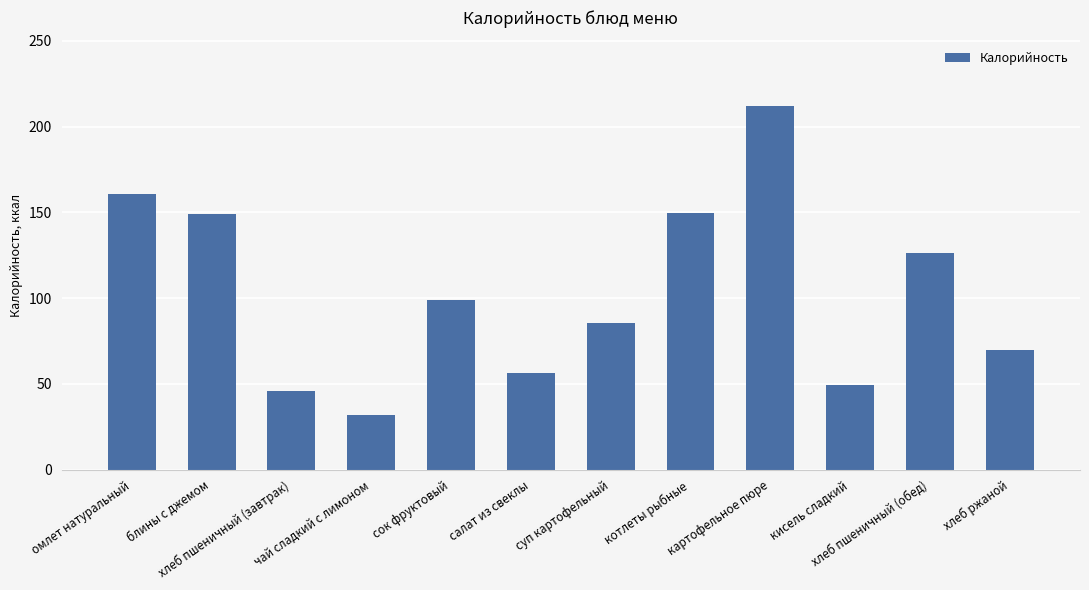

What is the average value?

102.9